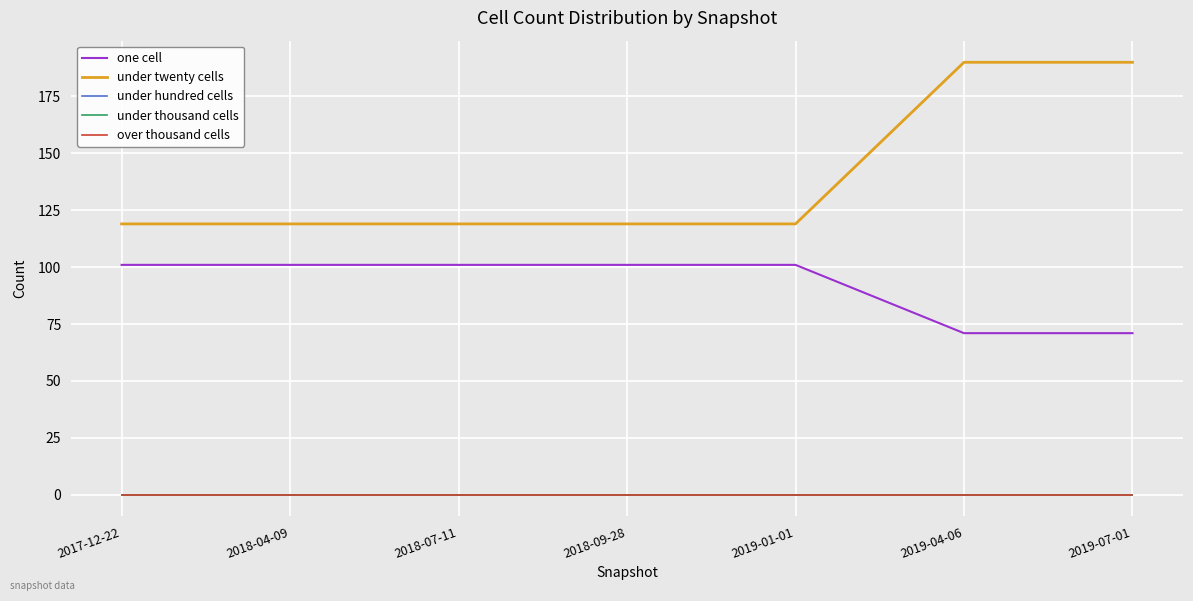

Reading left to right, transcribe all the data shown in this chart.

one cell: 101	101	101	101	101	71	71
under twenty cells: 119	119	119	119	119	190	190
under hundred cells: 0	0	0	0	0	0	0
under thousand cells: 0	0	0	0	0	0	0
over thousand cells: 0	0	0	0	0	0	0